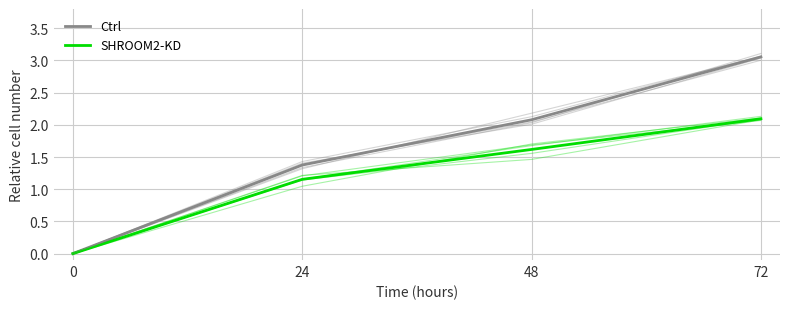

List the series in order of their overall mean, highest first.

Ctrl, SHROOM2-KD